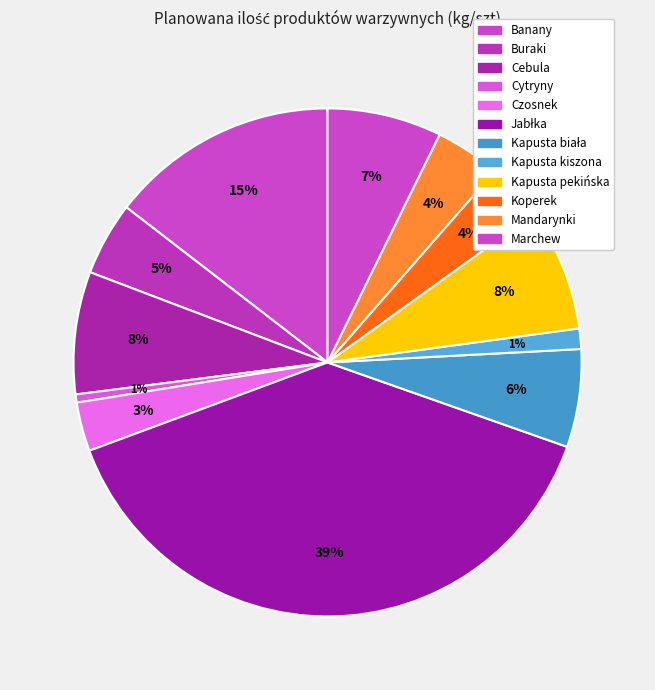

What is the largest slice in the pie chart?

Jabłka